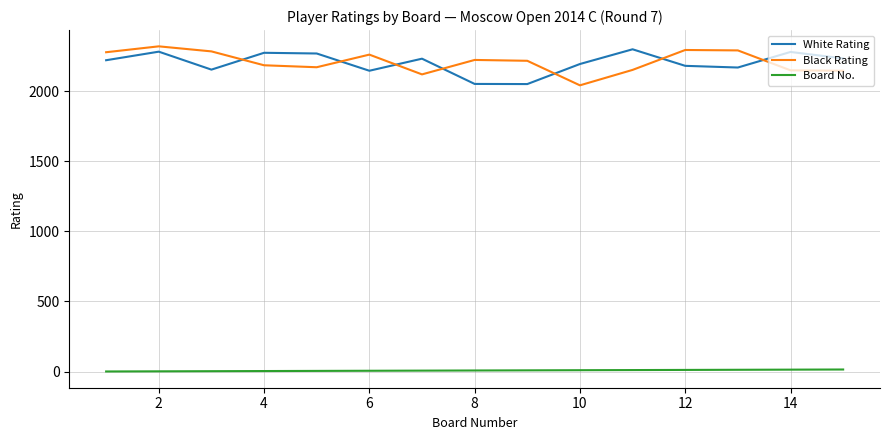

True or false: Board No. and Black Rating cross at least once.

False